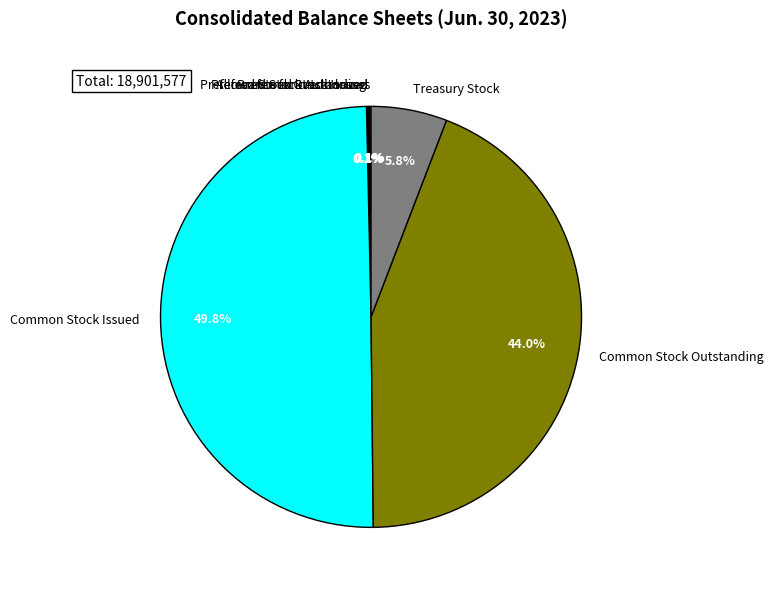

Does Treasury Stock represent more than half of the total?

No